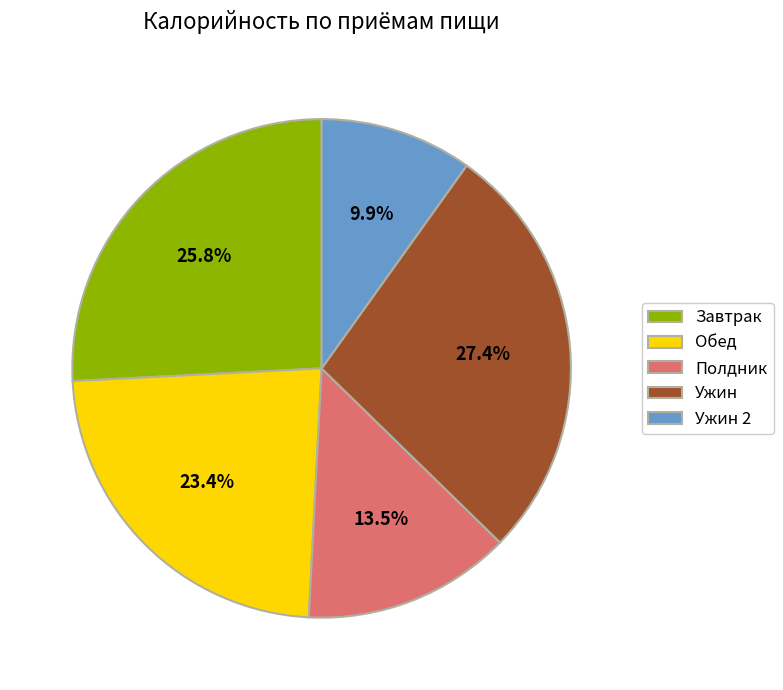

Rank the categories by value from highest to lowest.

Ужин, Завтрак, Обед, Полдник, Ужин 2